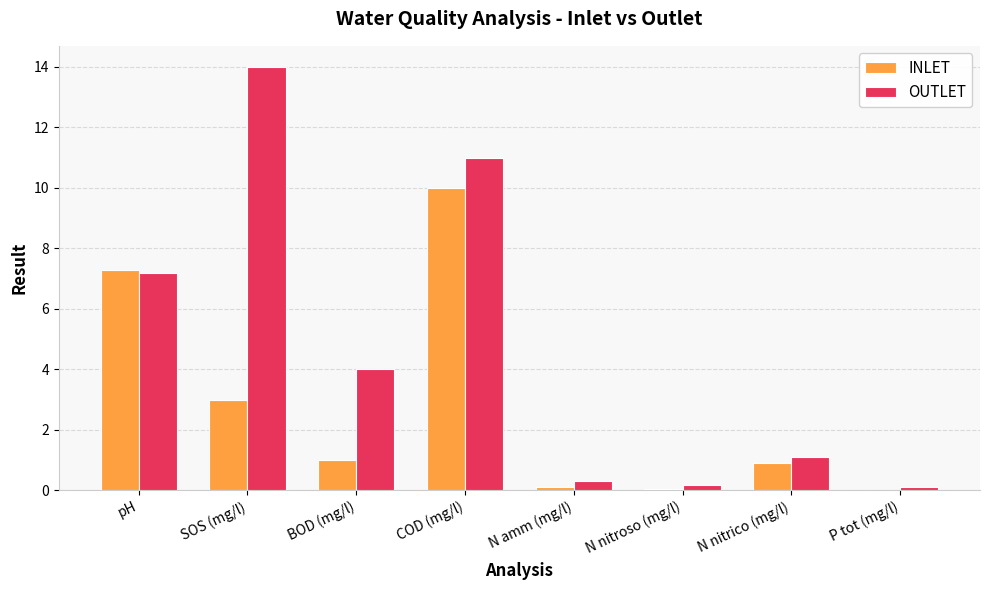

True or false: OUTLET has a value of 1.1 at N nitrico (mg/l).

True